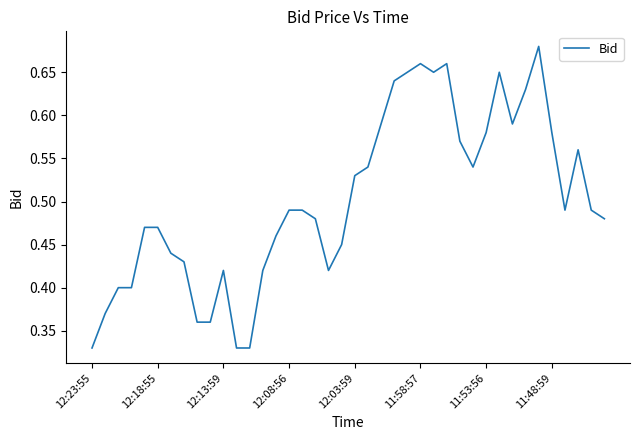

Does the chart display data point markers on the line(s)?

No